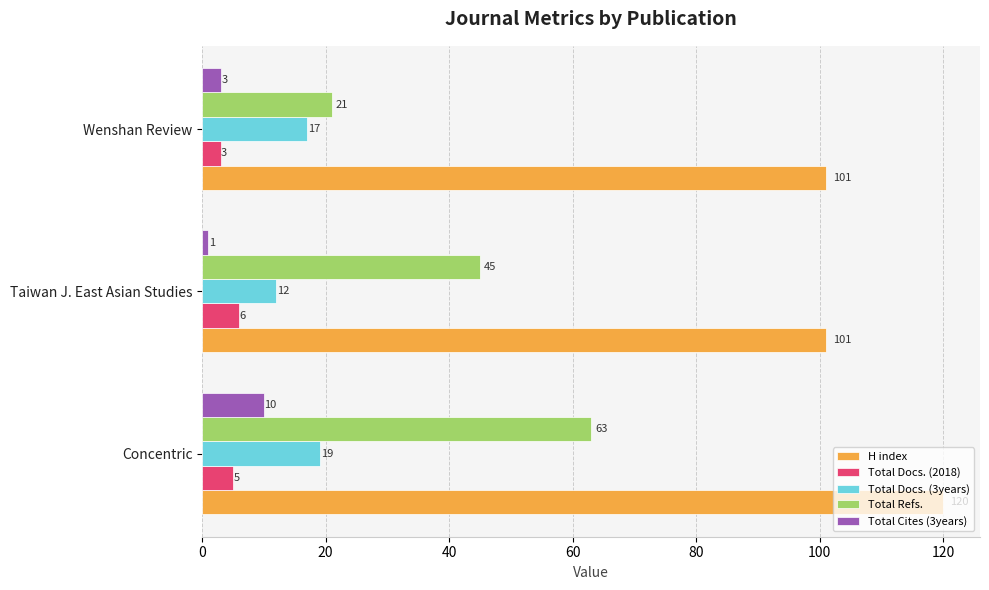

At which label does H index reach its peak?

Concentric